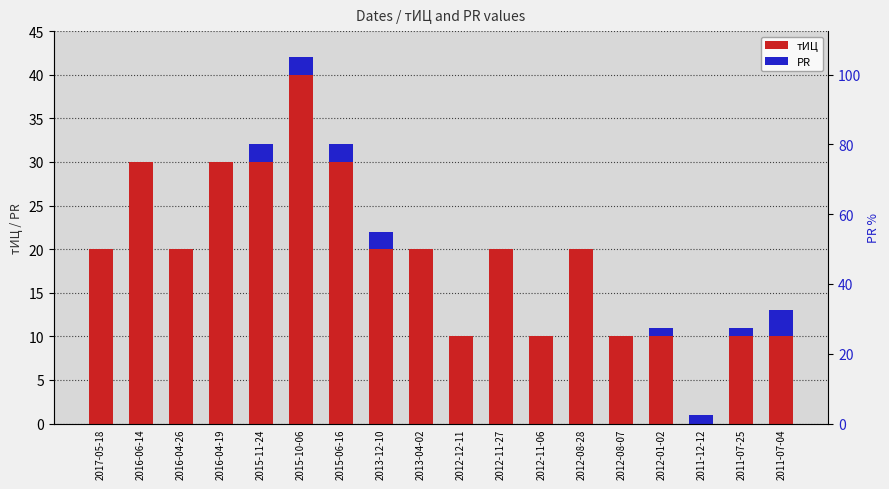

At which category is the sum across all series the highest?

2015-10-06